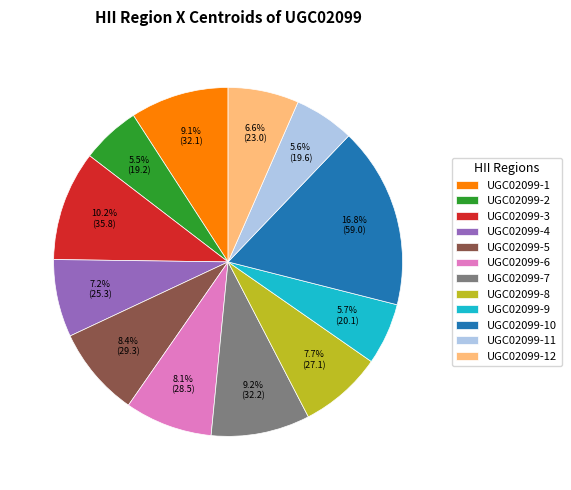

To the nearest percent, what is the average slice percentage?

8%